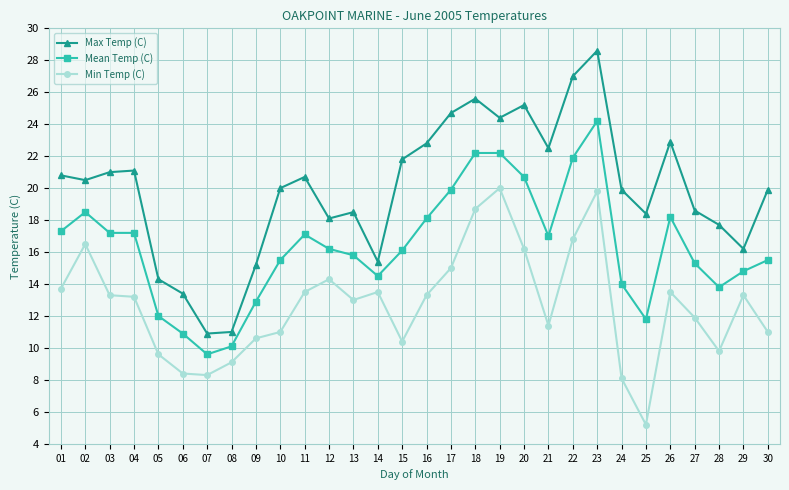

What is the highest value of the Max Temp (C) series?

28.6